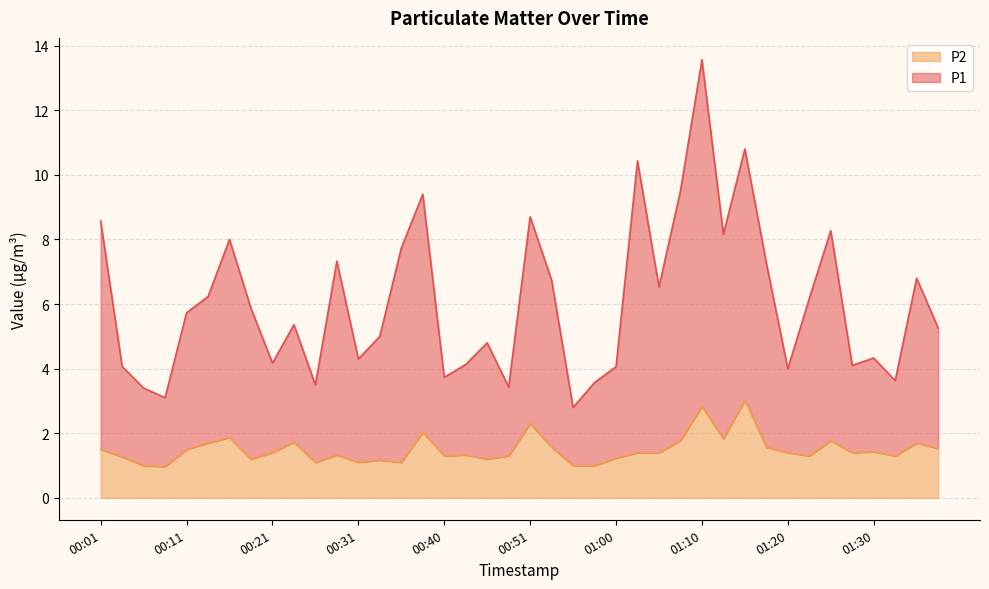

Which series has the largest range (max minus min)?

P1